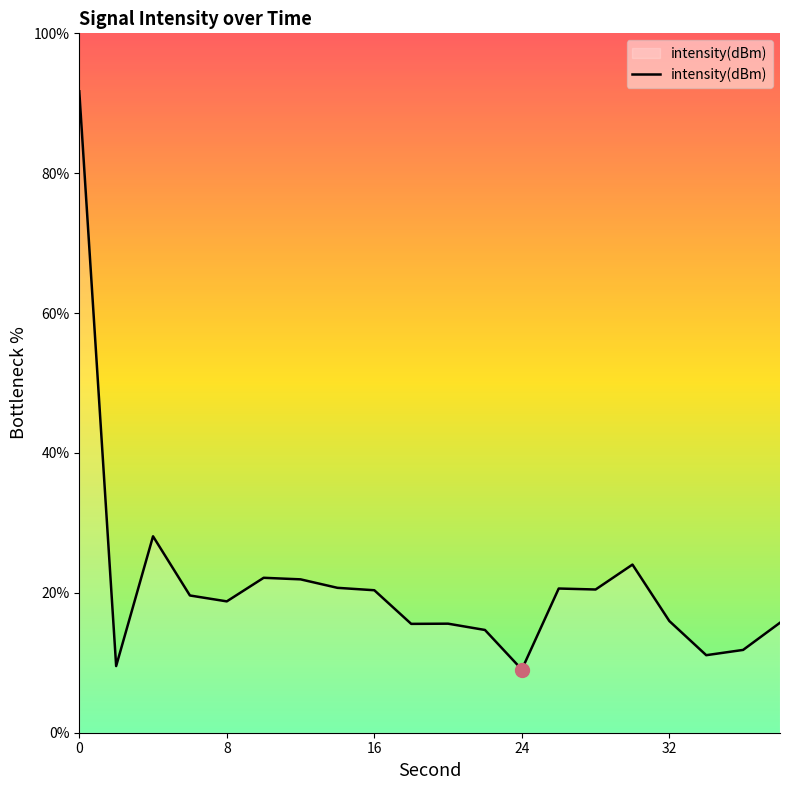

What is the difference between the maximum and minimum values?

82.7